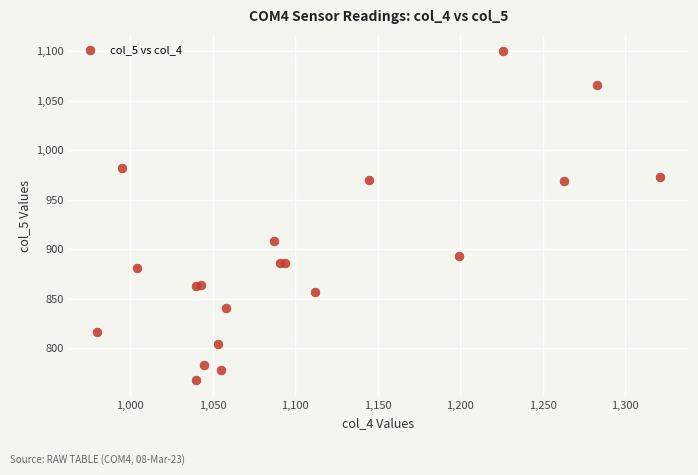

What Y value in the scatter plot is closest to 934?

908